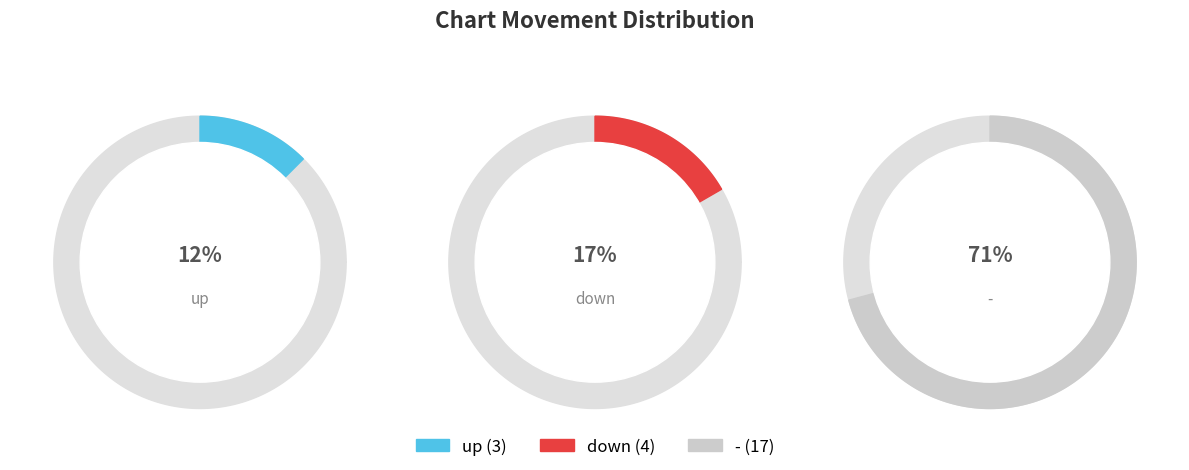

To the nearest percent, what percentage of the pie is down?

17%